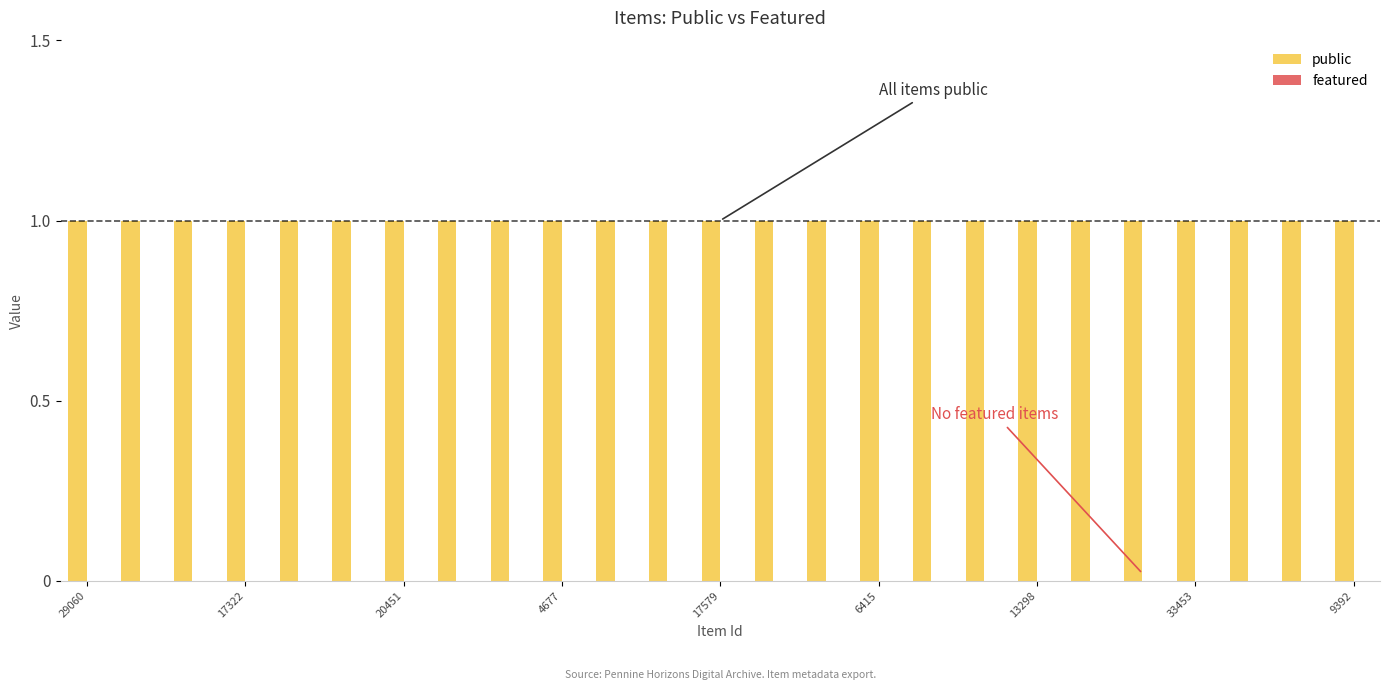

The value of public at 33453 is 1. True or false?

True